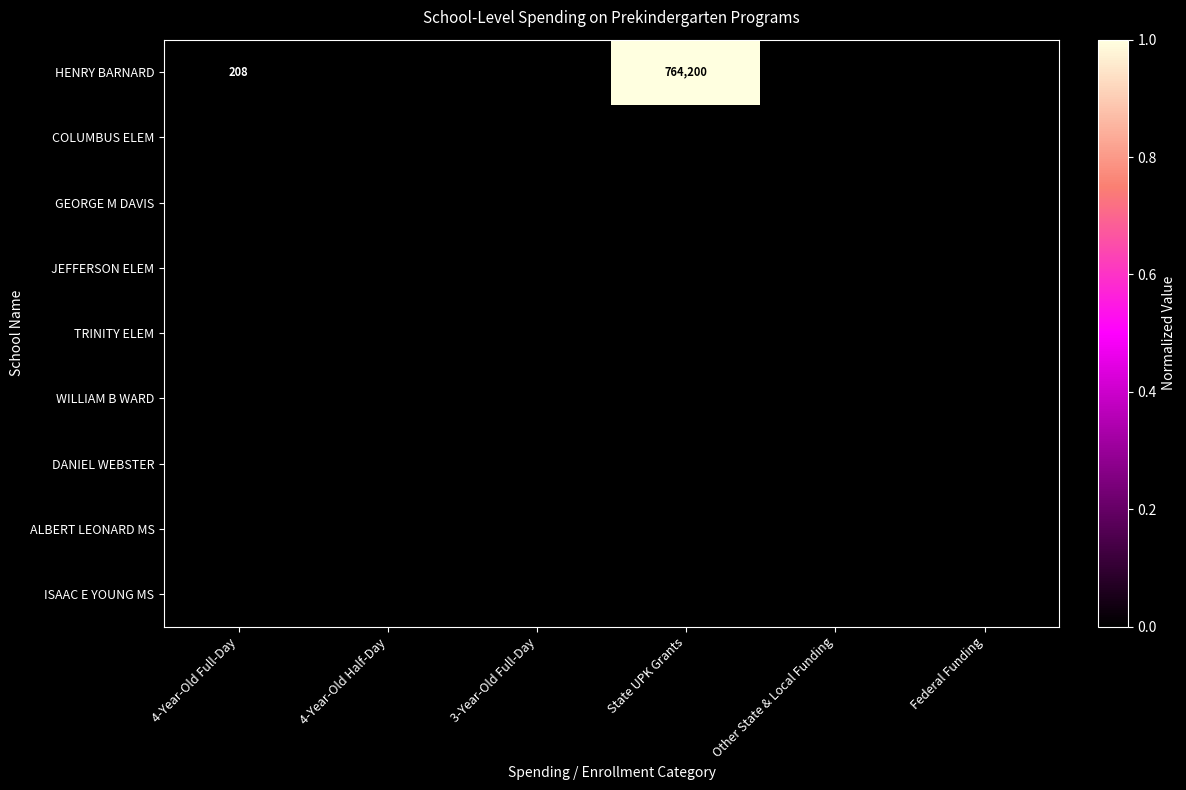

Is it true that GEORGE M DAVIS equals 0.0 at Federal Funding?

True